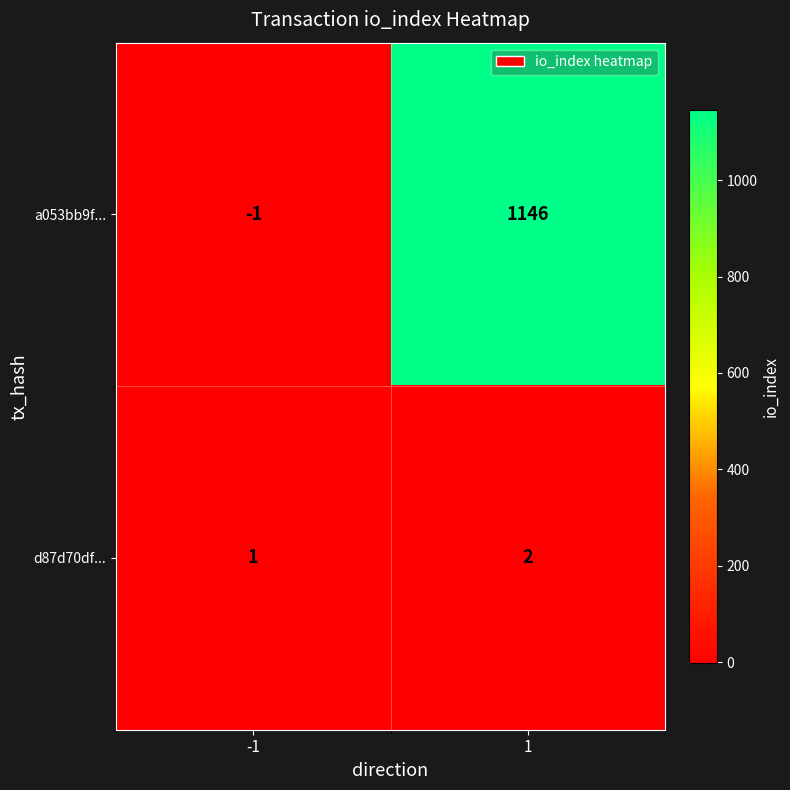

Rank the series by their maximum value, from lowest to highest.

d87d70df..., a053bb9f...